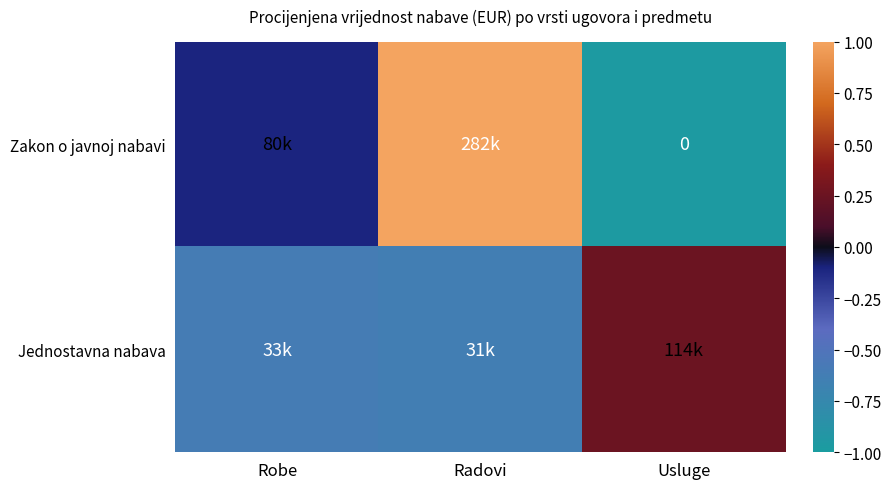

Is the value of Zakon o javnoj nabavi at Usluge greater than the value of Jednostavna nabava at Usluge?

No